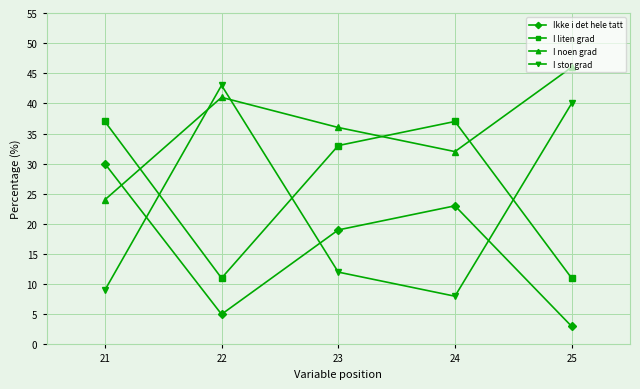

List the series in order of their overall mean, lowest first.

Ikke i det hele tatt, I stor grad, I liten grad, I noen grad